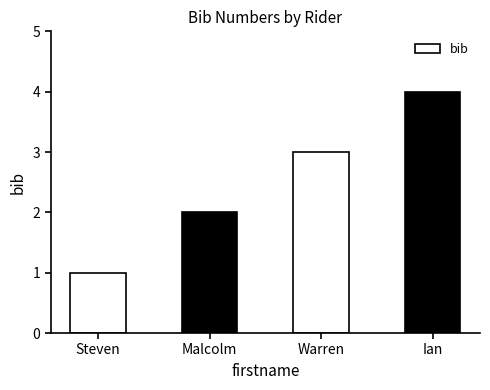

At which category does the chart reach its minimum across all series?

Steven